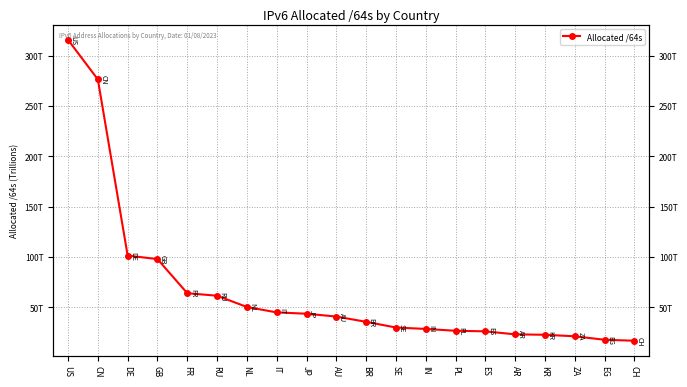

The value at BR is 35555965730816. True or false?

True